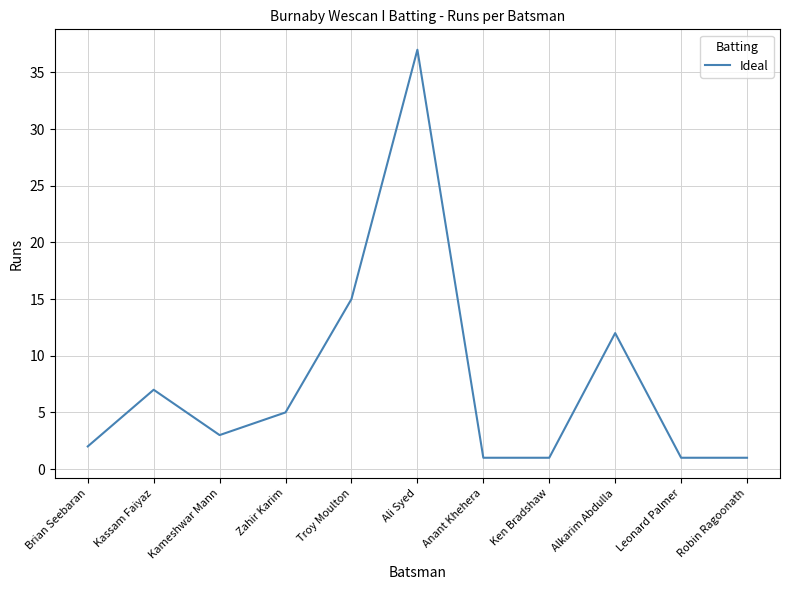

At which category does the data reach its first local valley?

Kameshwar Mann